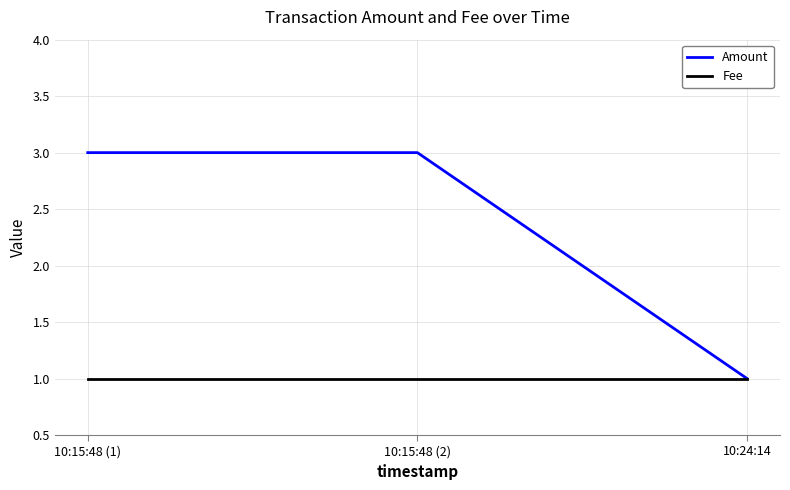

What is the approximate value of Fee at 10:15:48 (2)?

1